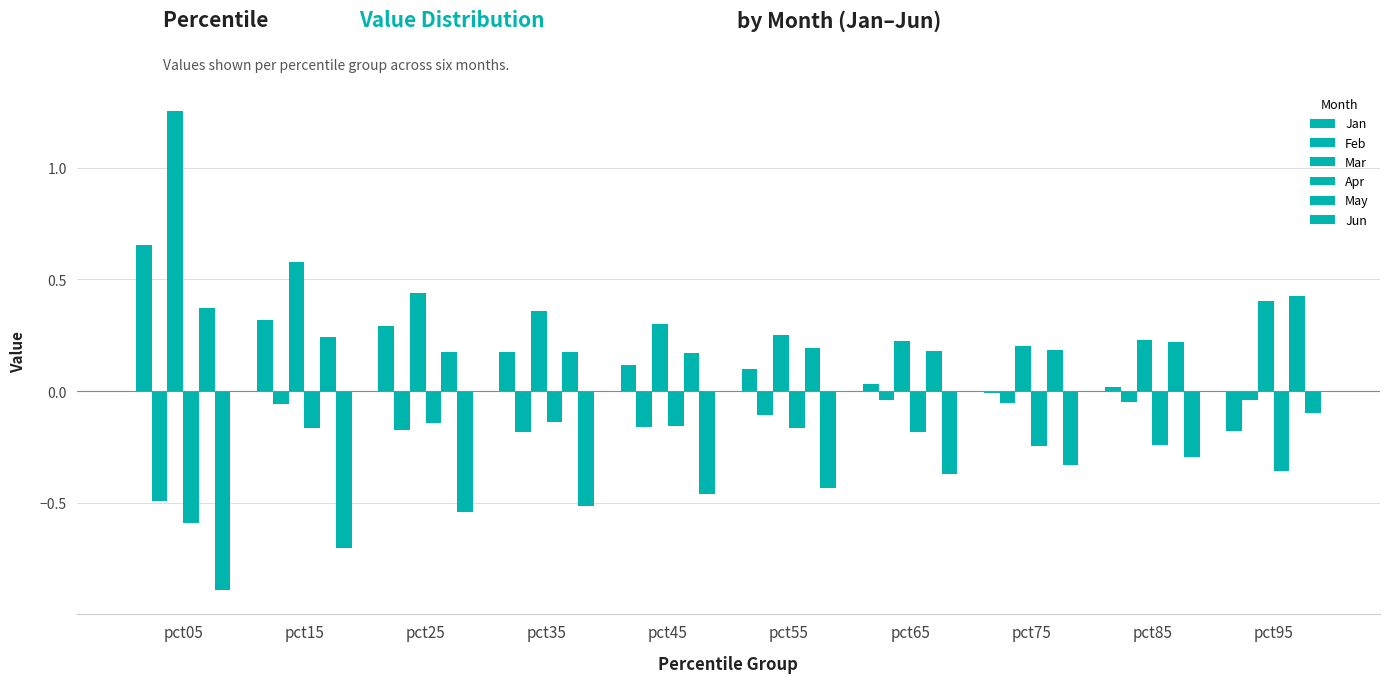

What is the value of the Jan bar at the 3rd from the left?

0.3